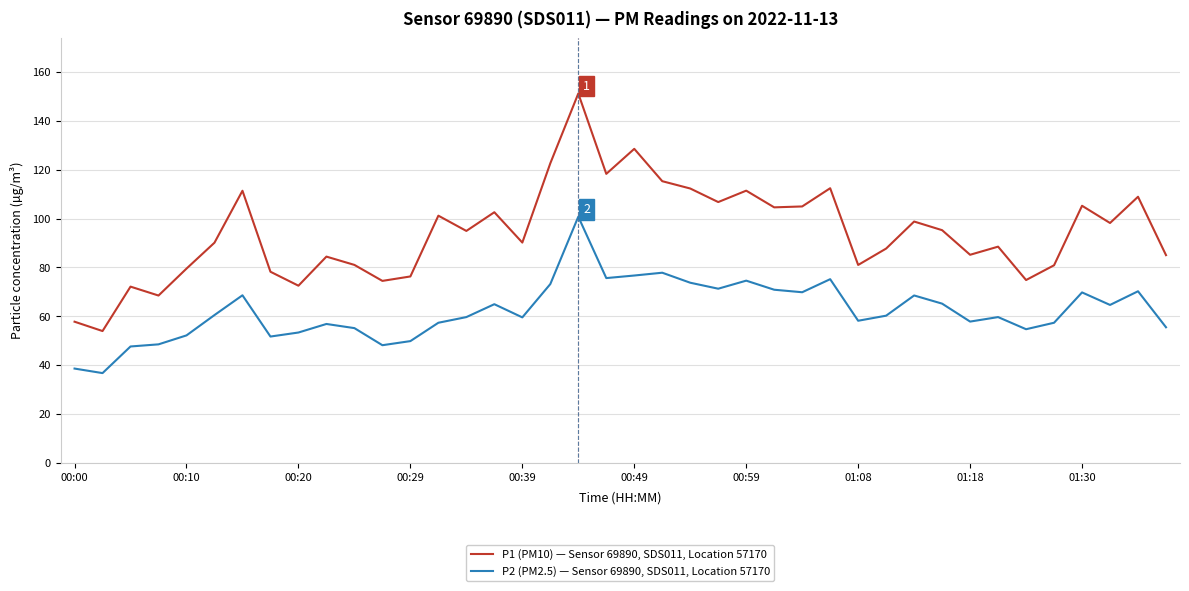

Rank the series by their maximum value, from lowest to highest.

P2 (PM2.5) — Sensor 69890, SDS011, Location 57170, P1 (PM10) — Sensor 69890, SDS011, Location 57170